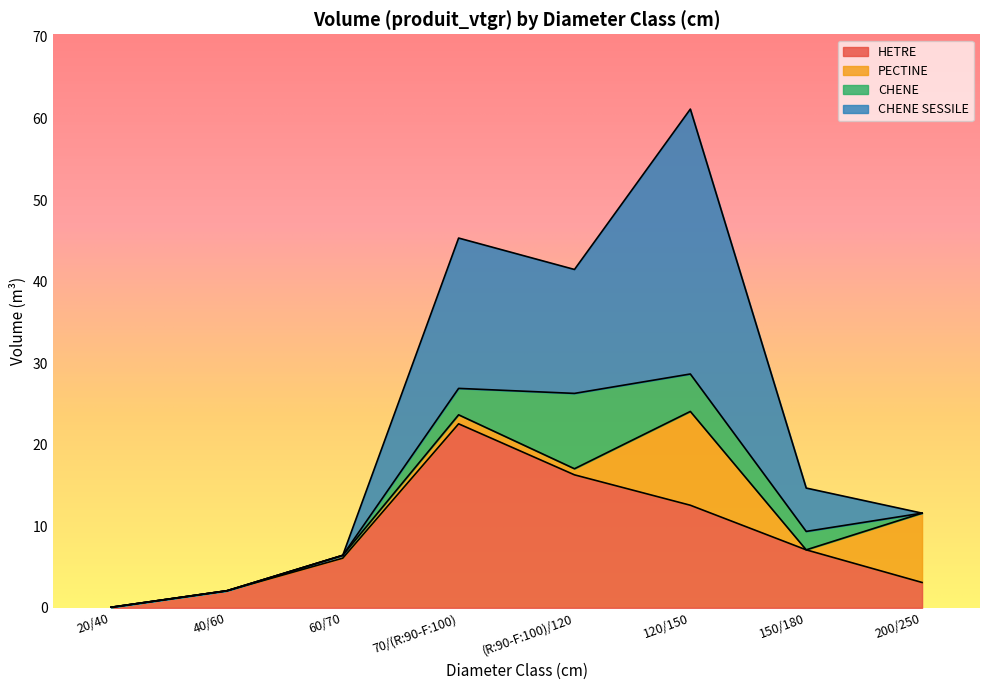

Does the chart display data point markers on the line(s)?

No